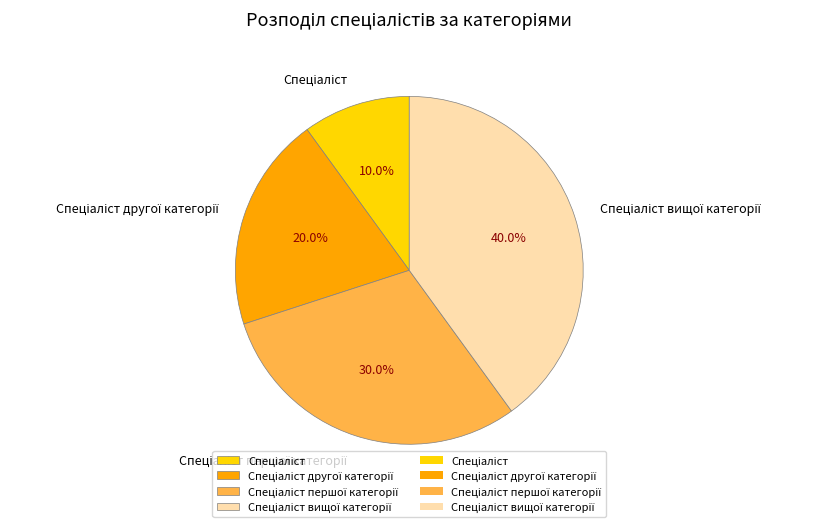

Is there a majority slice in this chart?

No